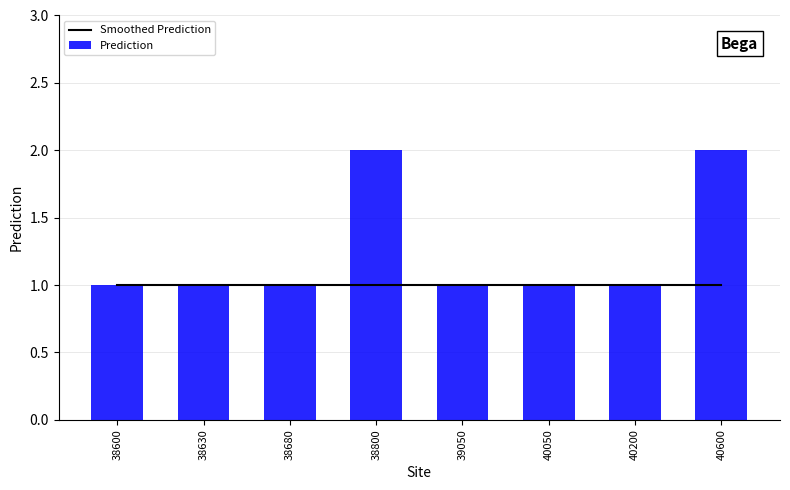

Count the Prediction values in the range 1 to 2.

8